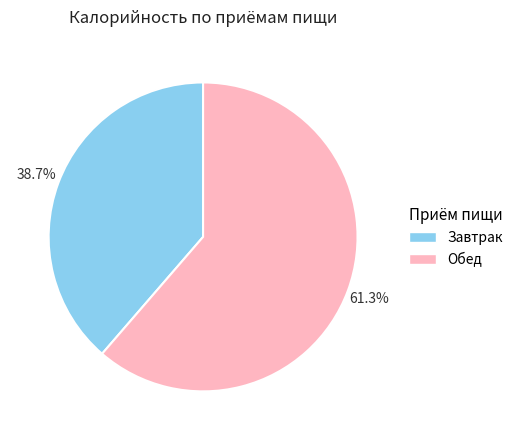

Count the number of slices in the pie.

2